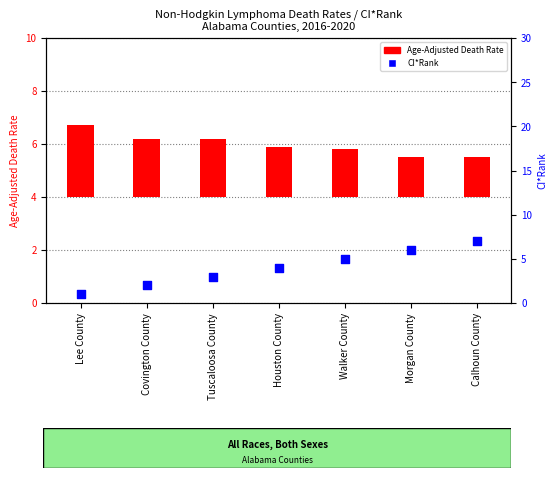

Which series has the largest total across all categories?

CI*Rank